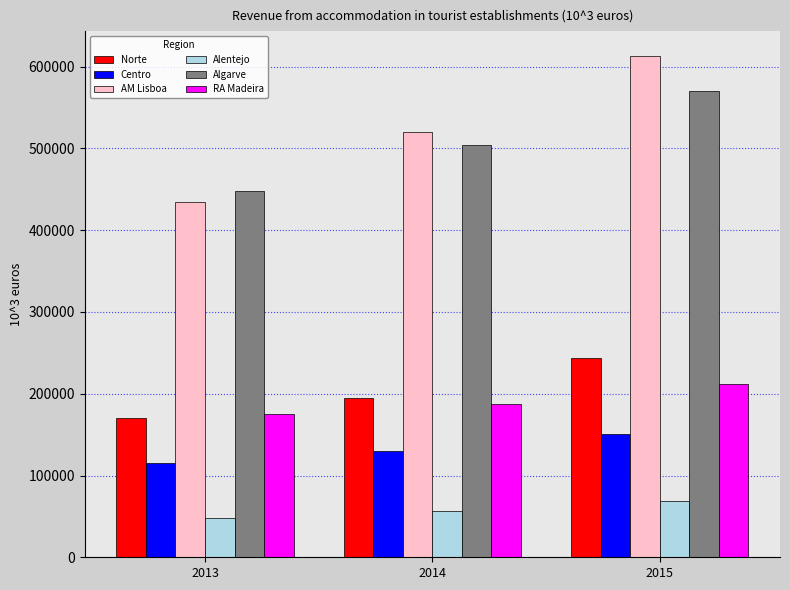

What is the sum of all RA Madeira values?

574387.8